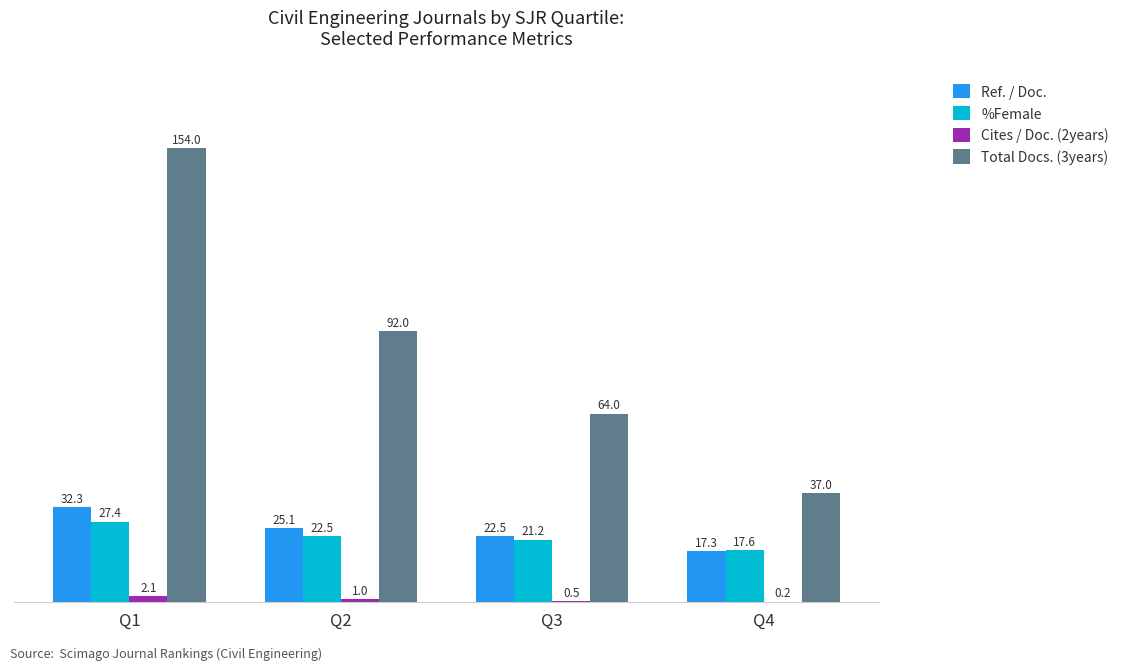

The value of Ref. / Doc. at Q4 is 8.4. True or false?

False